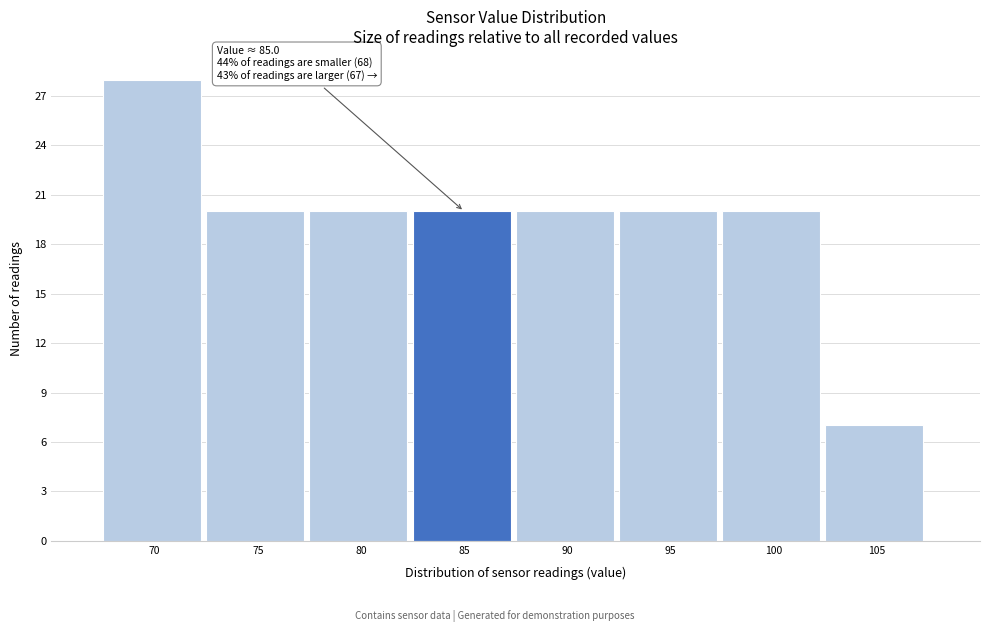

Reading left to right, what are all the values shown in this chart?

28	20	20	20	20	20	20	7